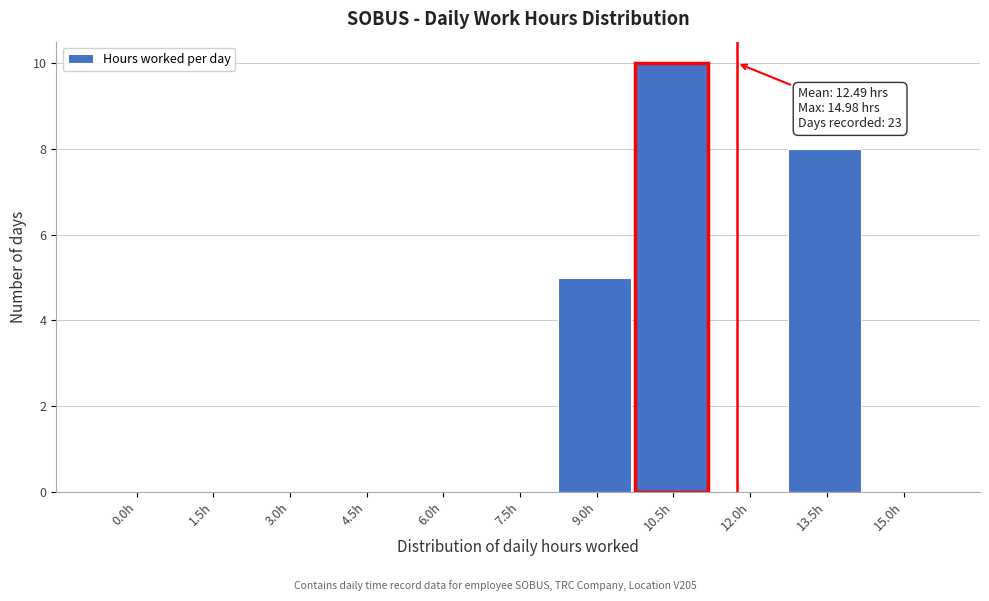

Reading right to left, transcribe all the data shown in this chart.

15.0h=0	13.5h=8	12.0h=0	10.5h=10	9.0h=5	7.5h=0	6.0h=0	4.5h=0	3.0h=0	1.5h=0	0.0h=0